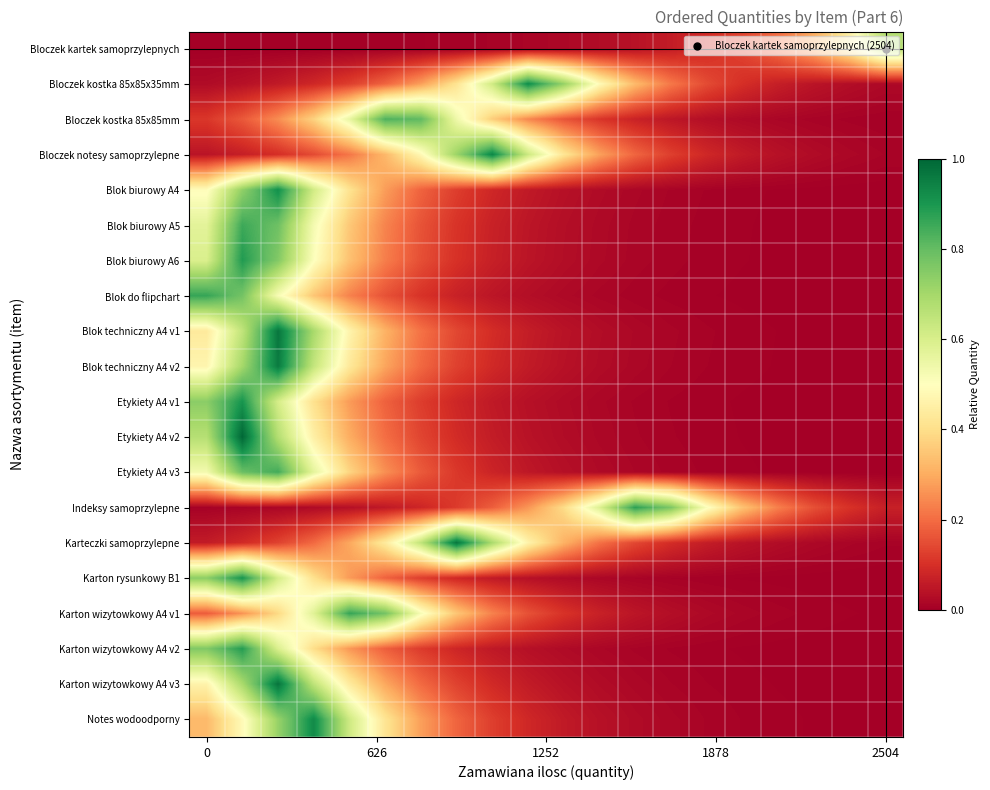

Count the number of categories in the chart.

20